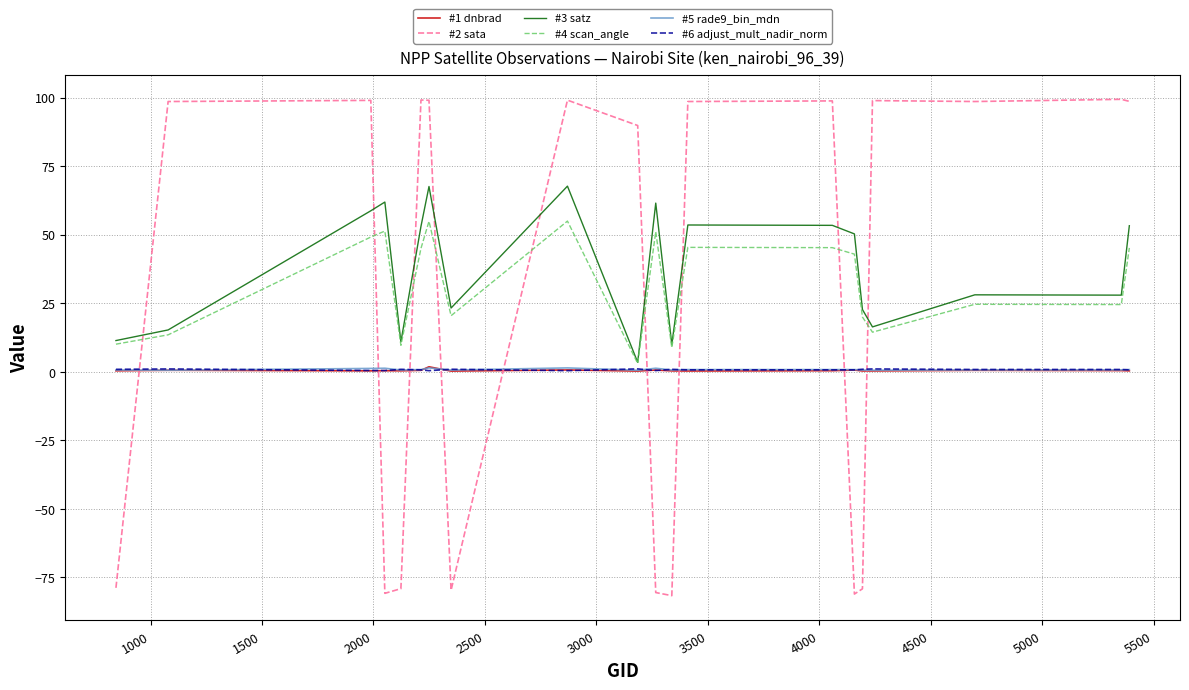

How many values in the #4 scan_angle series exceed 42?

10